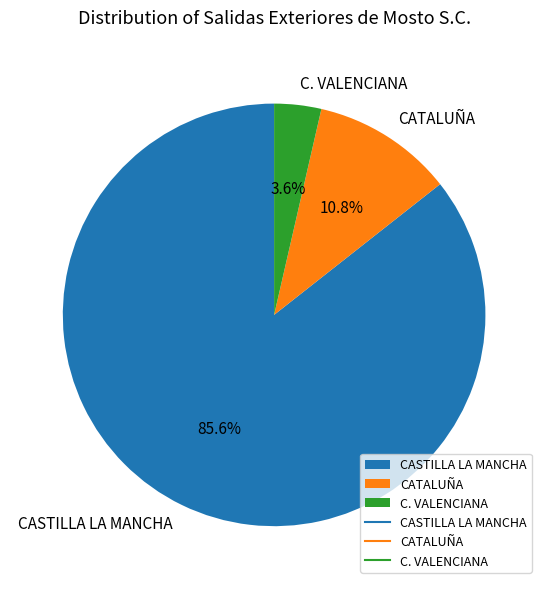

To the nearest percent, what percentage of the pie is C. VALENCIANA?

4%